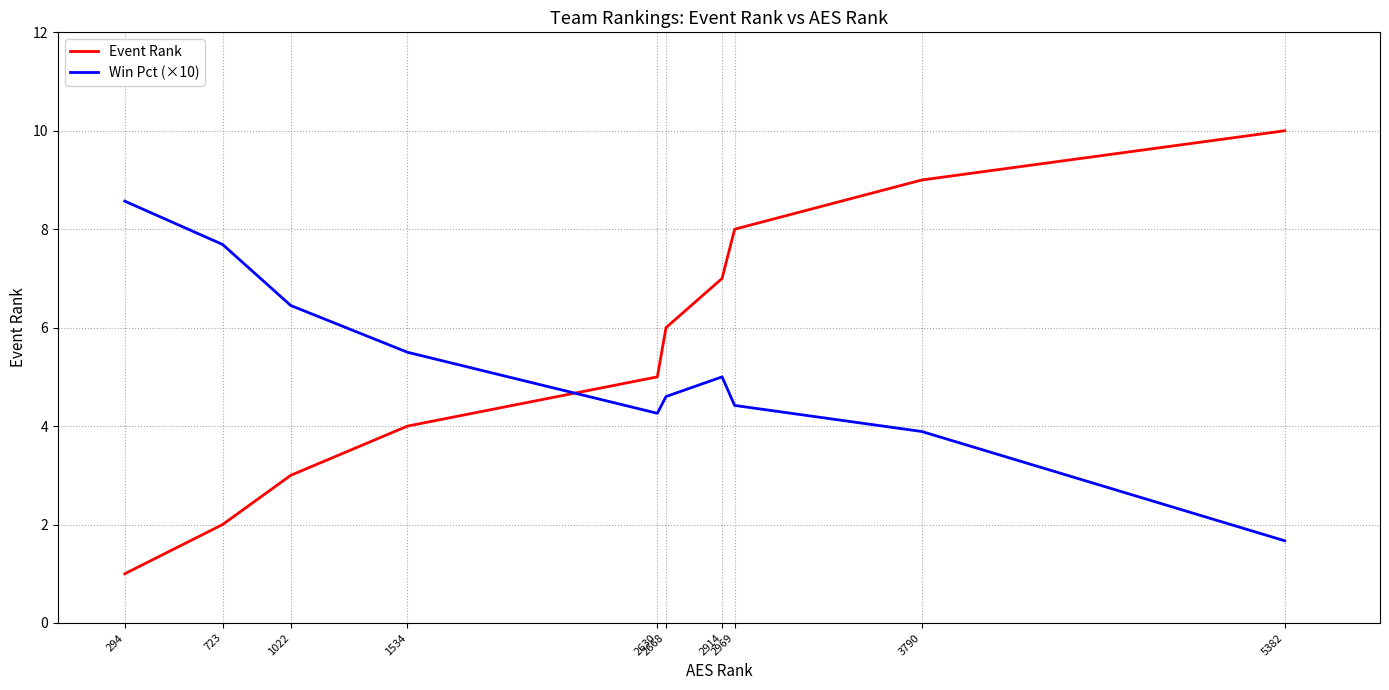

What is the maximum value for Win Pct (×10)?

8.6